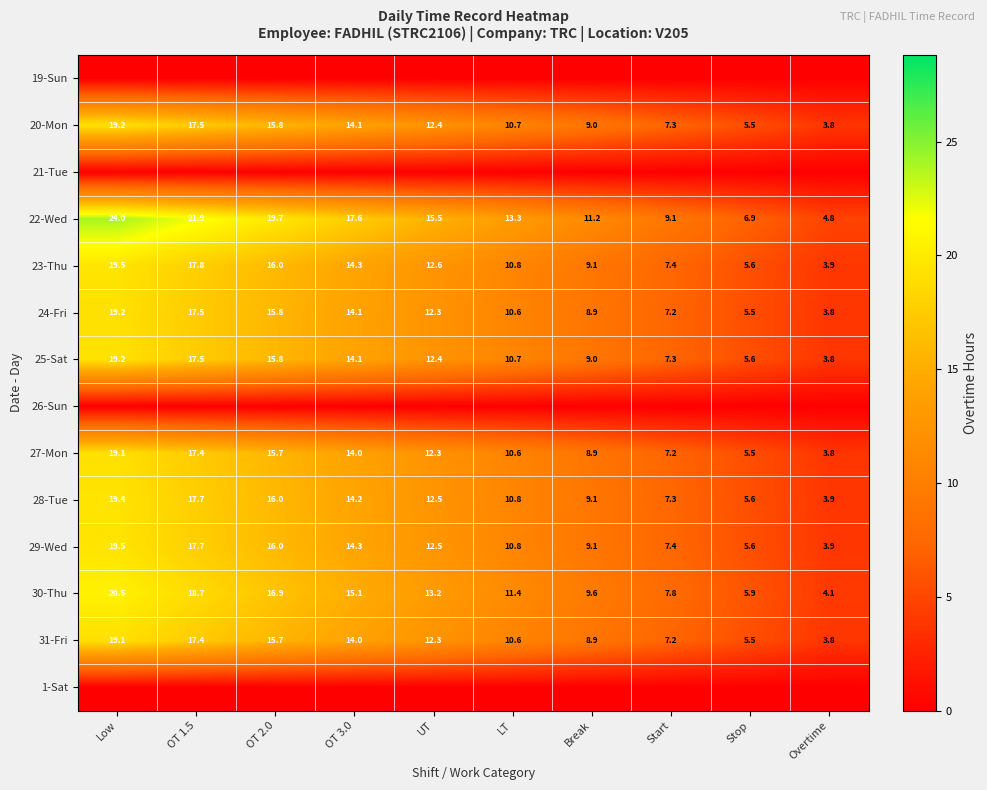

Rank the categories by 23-Thu value from lowest to highest.

Overtime, Stop, Start, Break, LT, UT, OT 3.0, OT 2.0, OT 1.5, Low